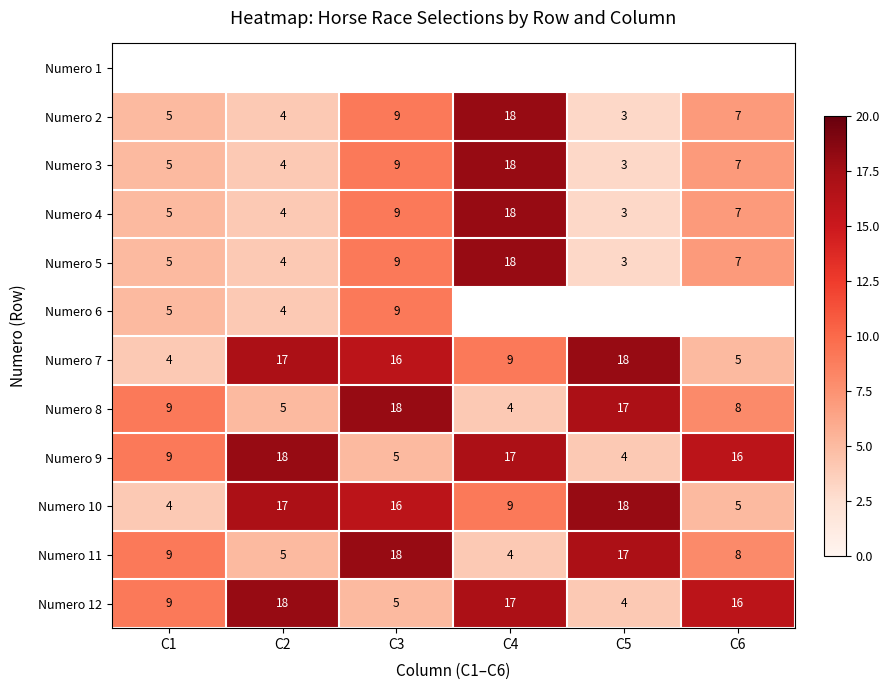

List the labels in order of Numero 10 value, largest first.

C5, C2, C3, C4, C6, C1